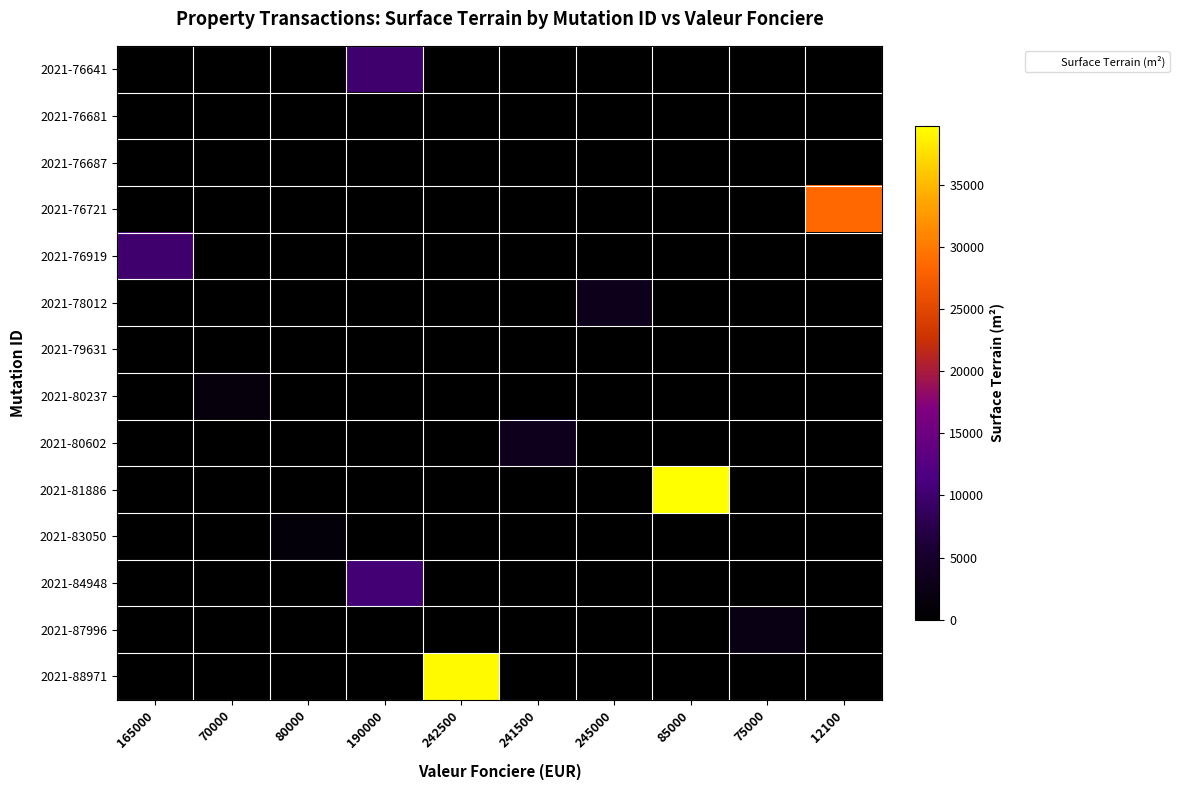

Which has a higher value, 70000 or 75000?

70000